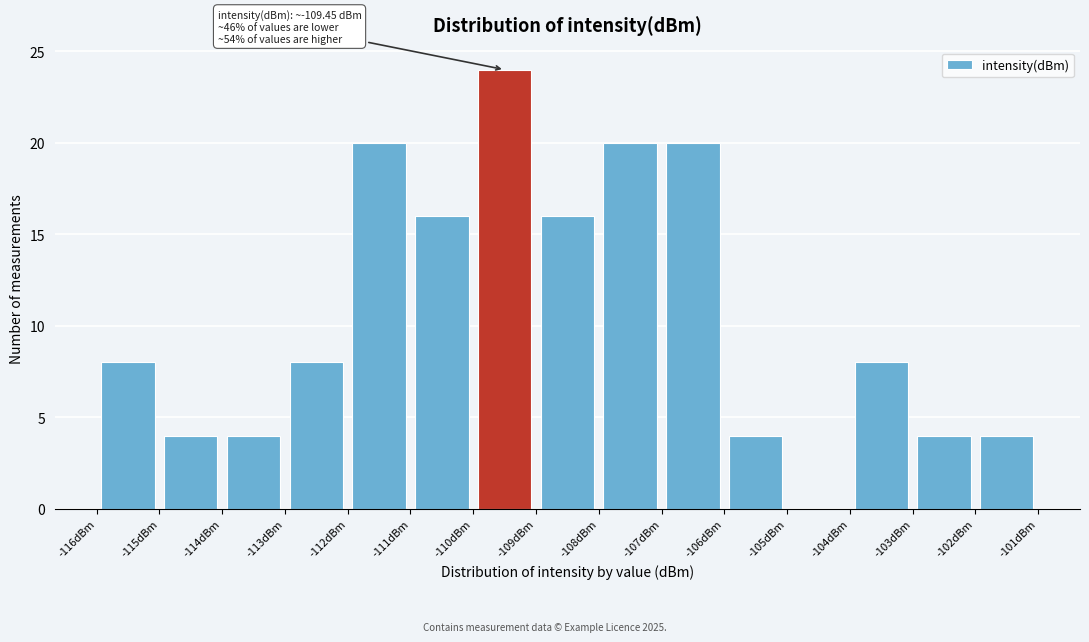

Over which range of the x-axis is the bar tallest?

-110.0 to -109.0